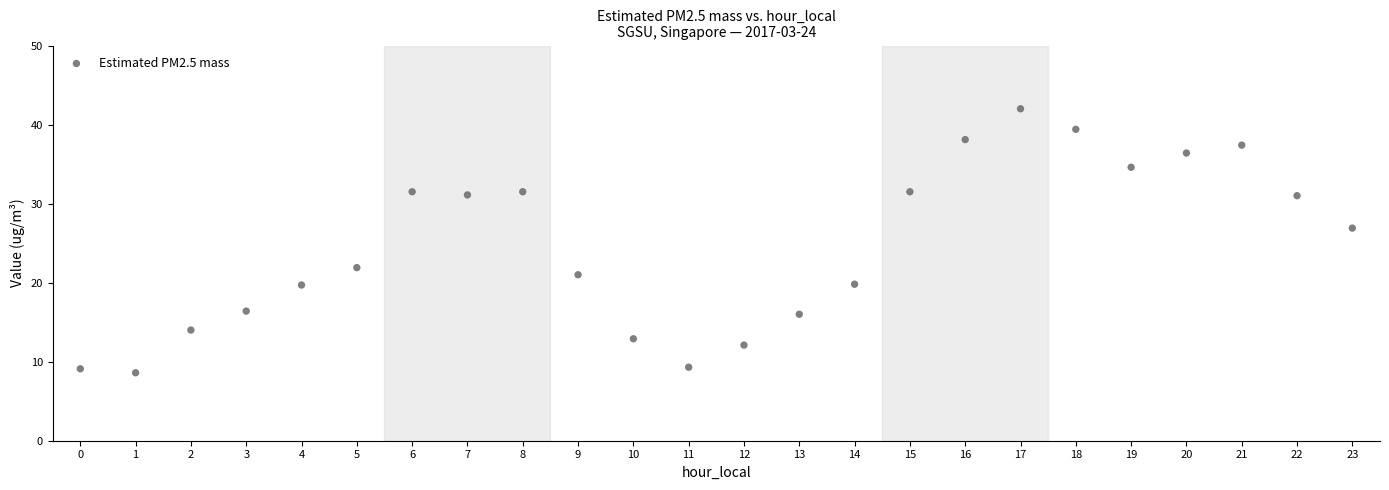

What is the range of Y values (max minus min)?

33.4